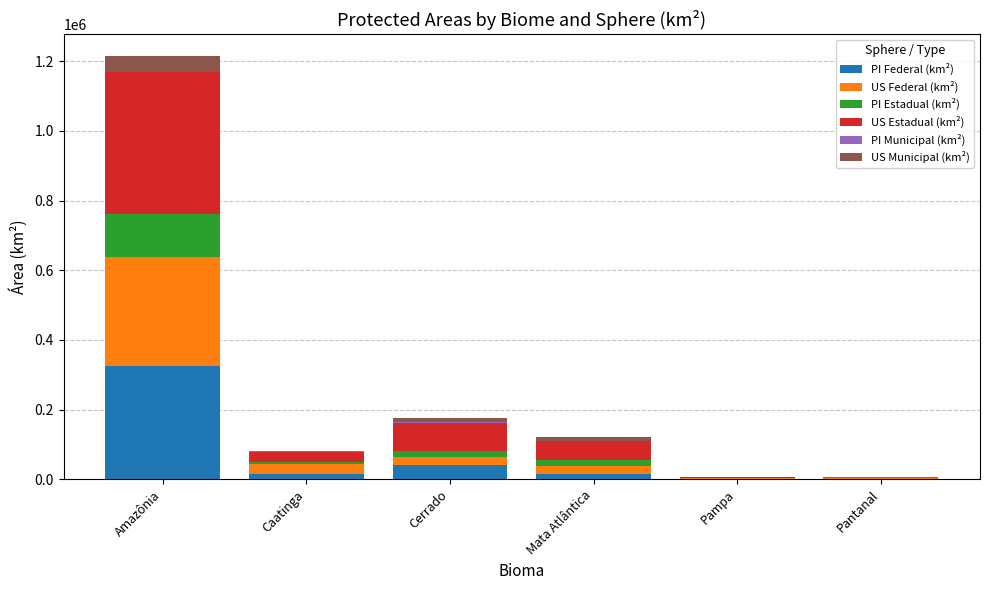

Which category has the highest value in the PI Federal (km²) series?

Amazônia